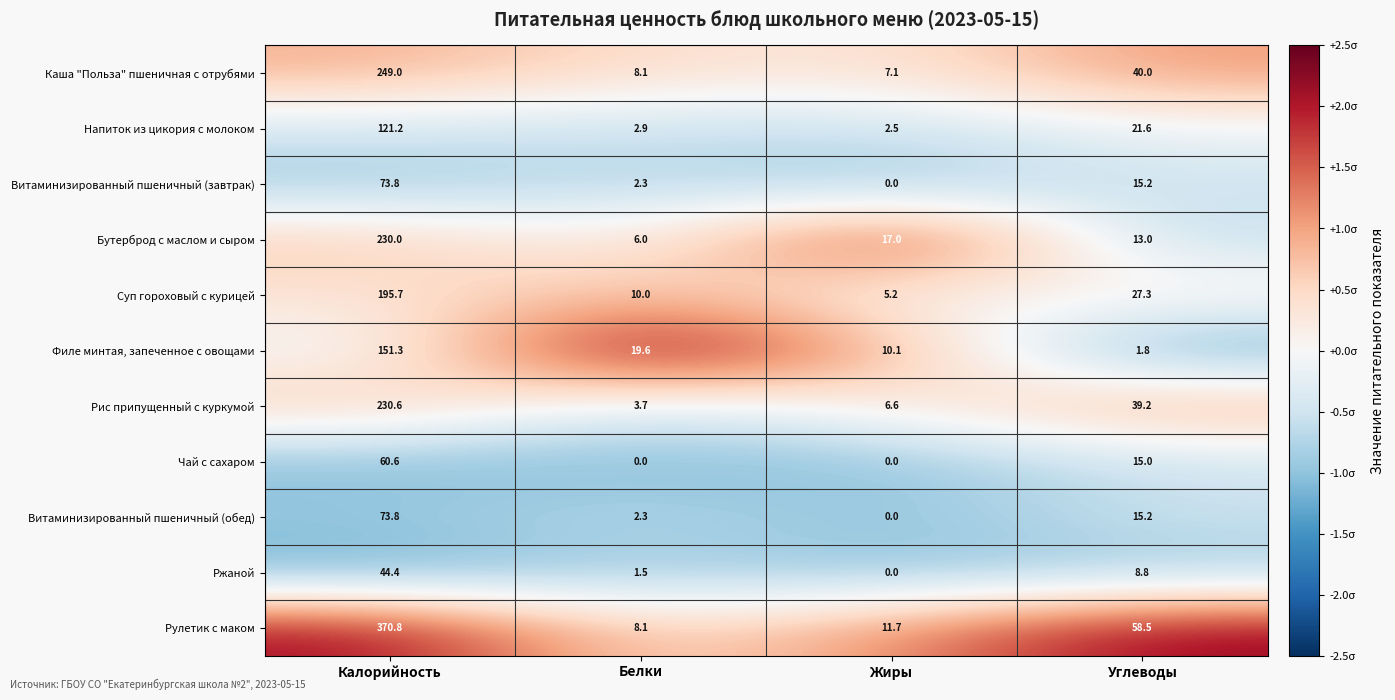

Is the value of Каша "Польза" пшеничная с отрубями at Калорийность greater than the value of Бутерброд с маслом и сыром at Калорийность?

Yes